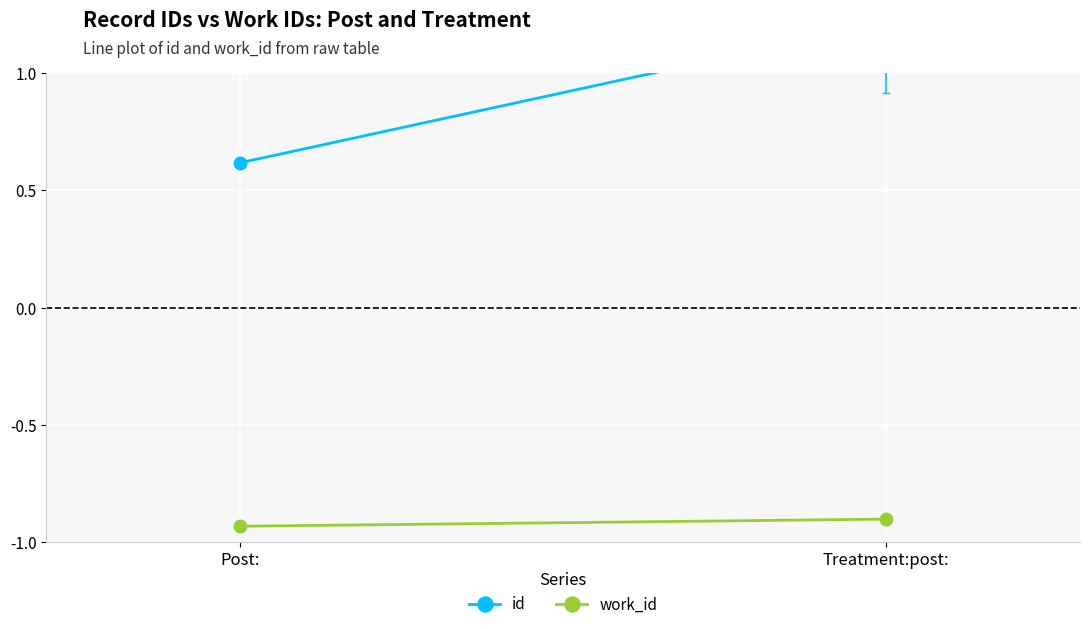

What is the average value of the id series?

0.9